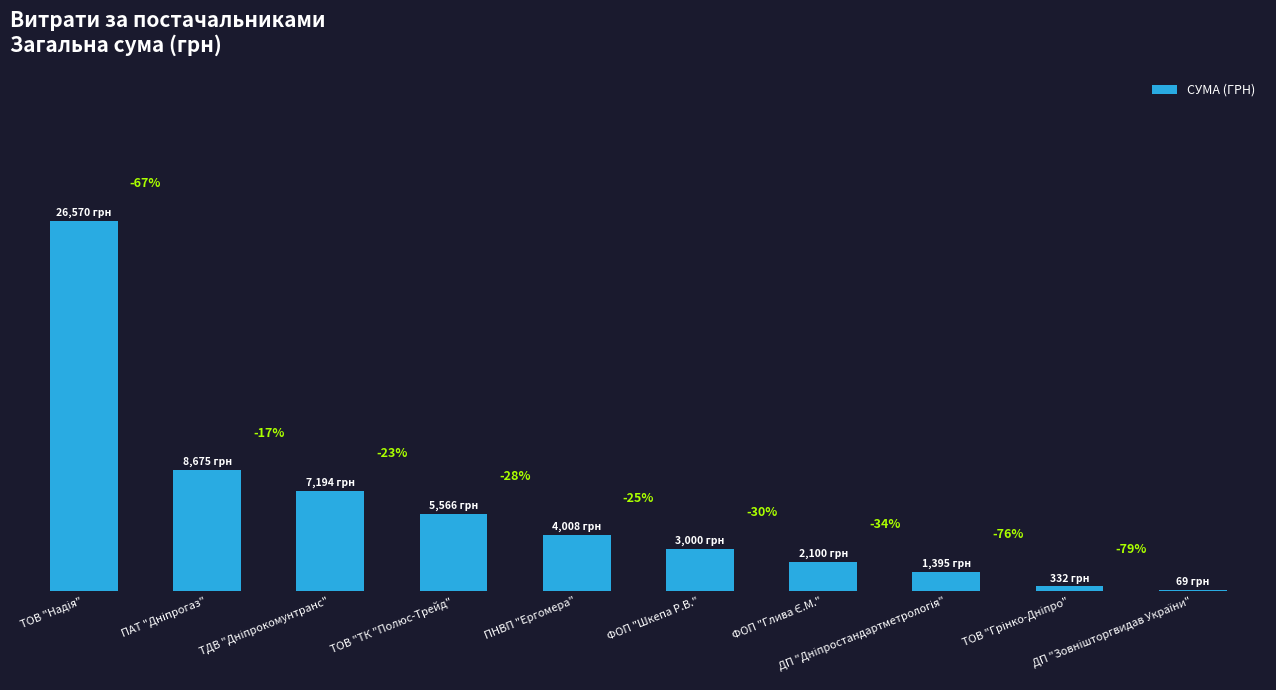

What is the difference between the maximum and minimum values?

26501.7